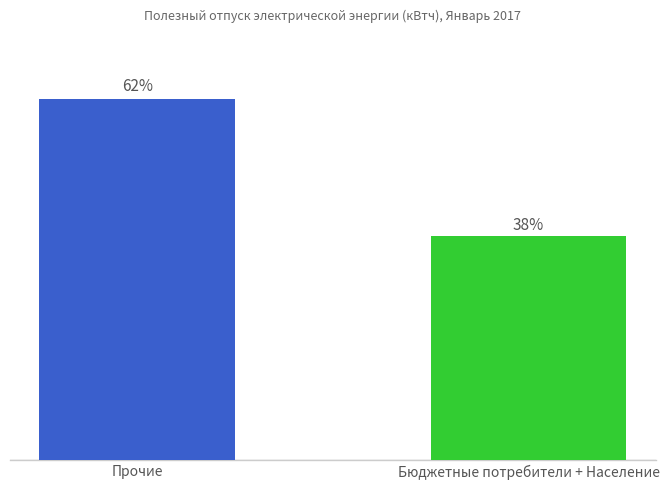

At which category does the chart reach its peak across all series?

Прочие